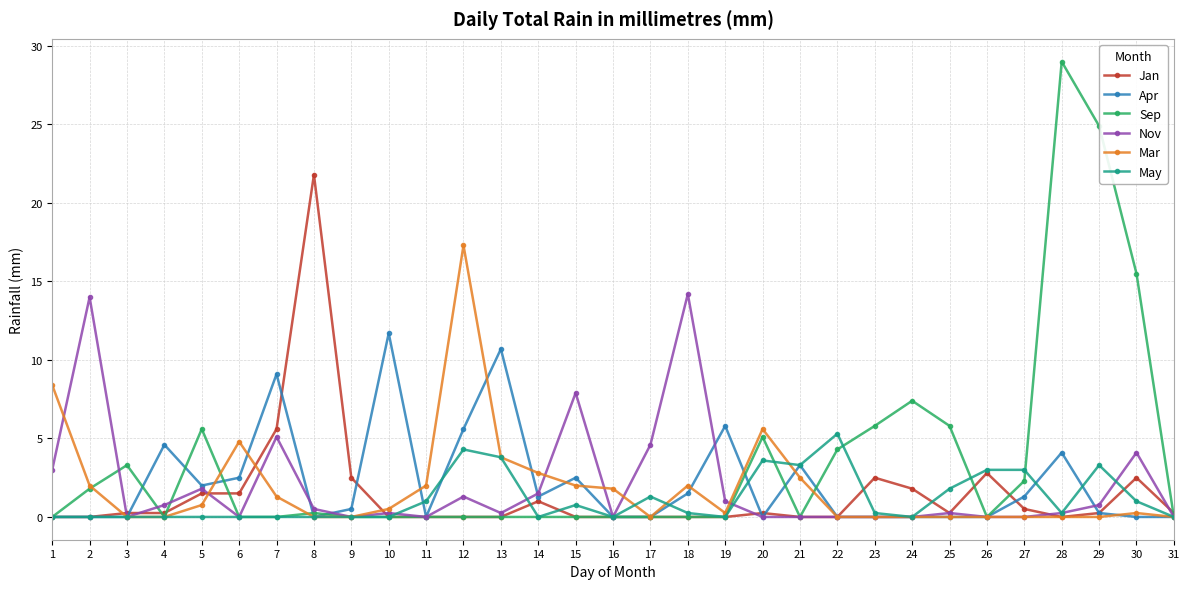

The value of Sep at 9 is 0.0. True or false?

True